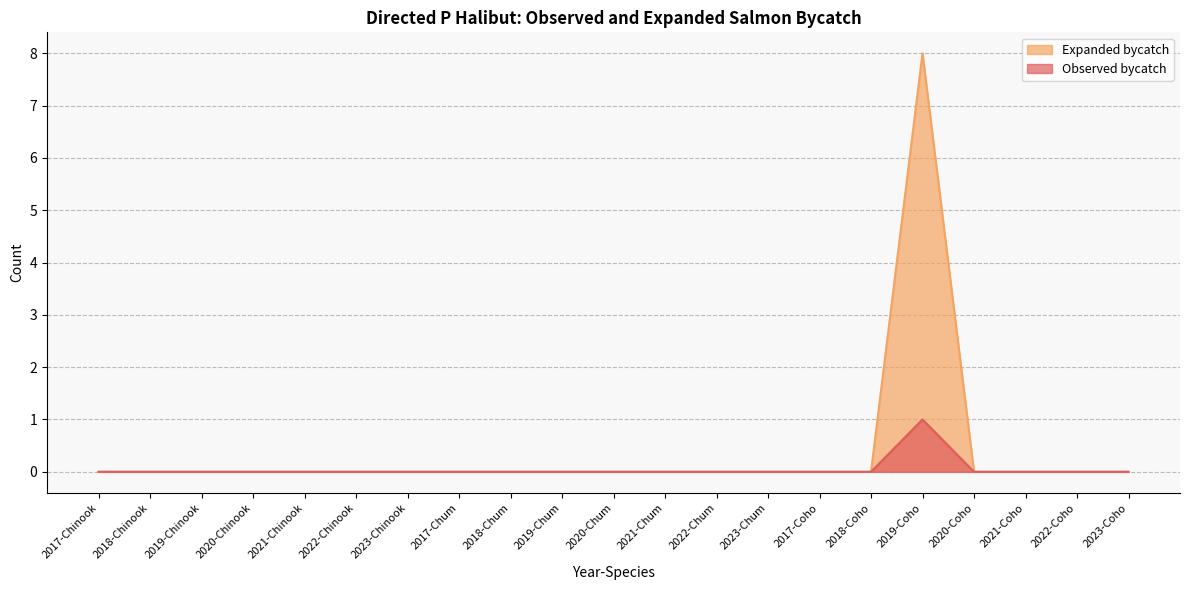

What is the difference between the maximum and second lowest values in the Observed bycatch series?

1